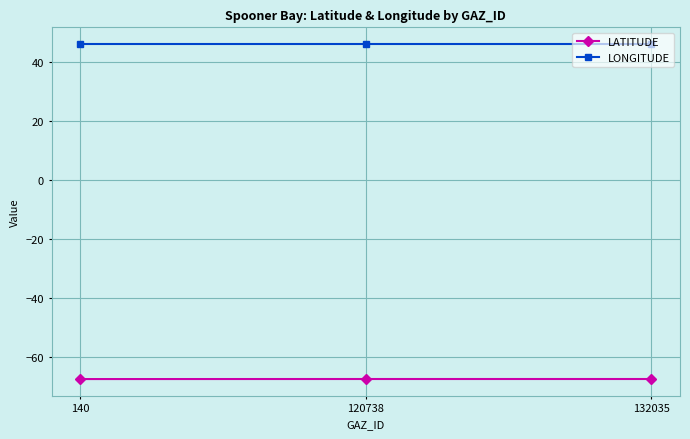

At how many categories does at least one series exceed 21?

3